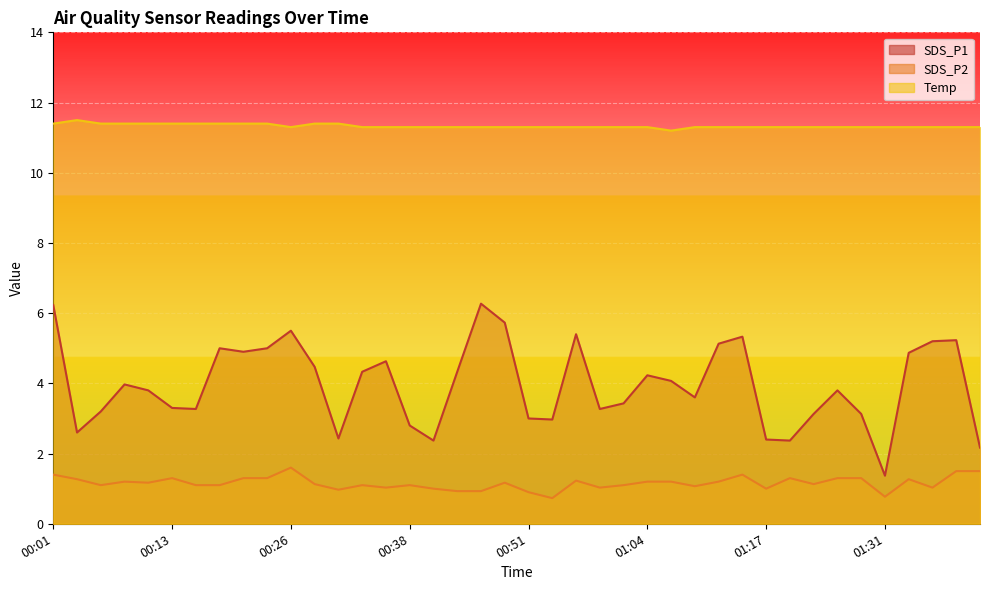

True or false: SDS_P1 has more than 1 interior local peaks.

True